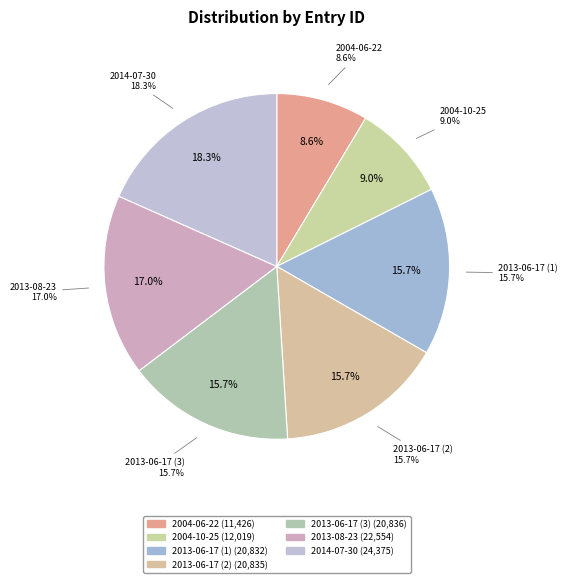

Which category has the smallest portion of the pie?

2004-06-22